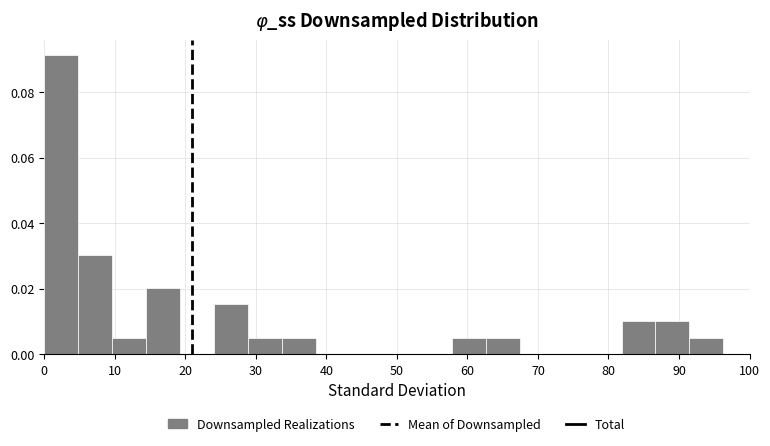

Reading left to right, transcribe this chart: for each bar, give the range it covers on the x-axis and its height. Neither the bar edges nor the heights are printed on the chart, so give them approximately, as read against the axes.

0 to 5: 0.092
5 to 10: 0.030
10 to 14: 0.006
14 to 19: 0.020
19 to 24: 0
24 to 29: 0.016
29 to 34: 0.006
34 to 39: 0.006
39 to 43: 0
43 to 48: 0
48 to 53: 0
53 to 58: 0
58 to 63: 0.006
63 to 67: 0.006
67 to 72: 0
72 to 77: 0
77 to 82: 0
82 to 87: 0.010
87 to 91: 0.010
91 to 96: 0.006